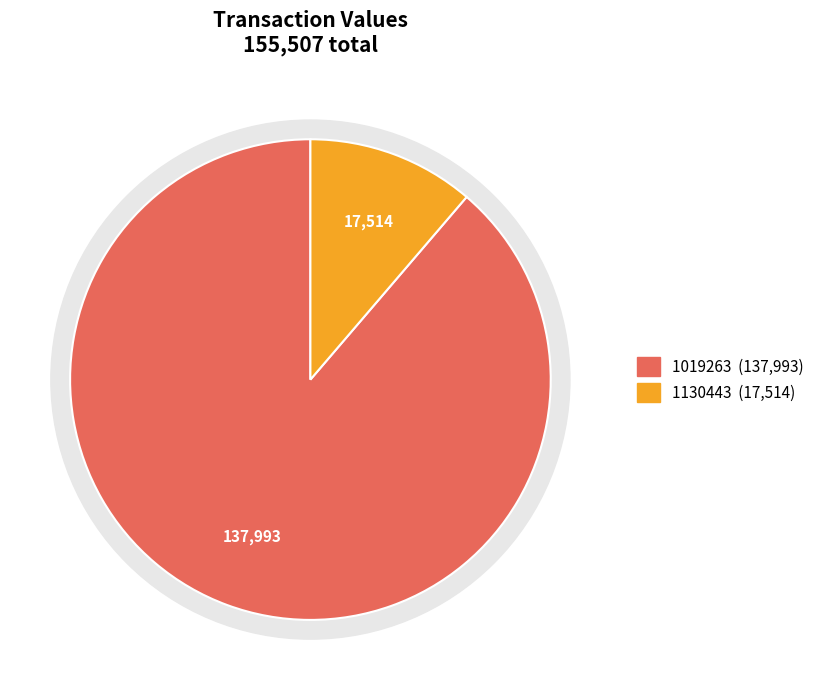

Which category has the biggest portion of the pie?

1019263 (2004-04-21)